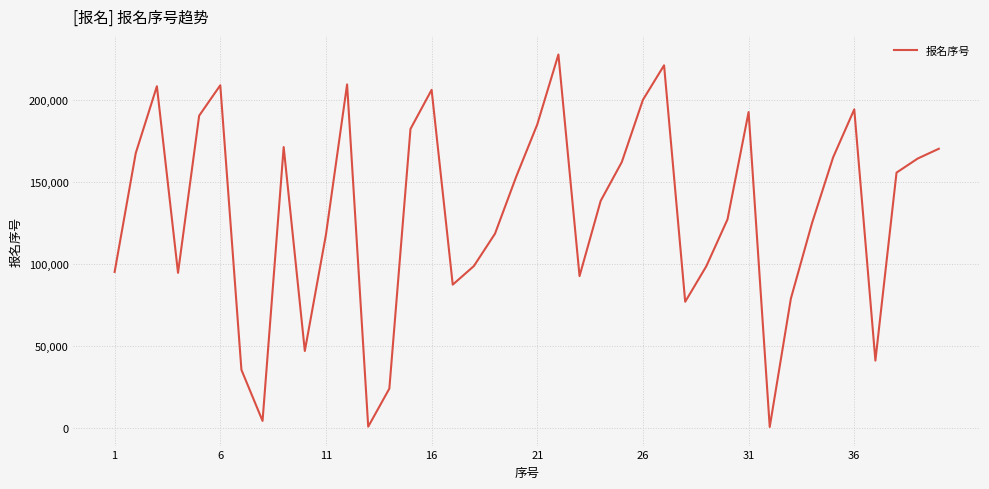

What is the difference between the maximum and minimum values?

226557